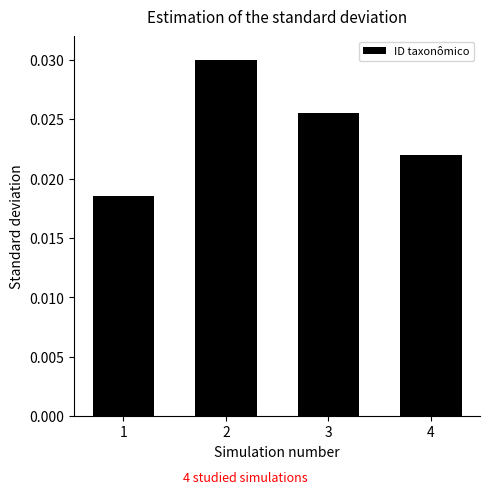

Rank the categories by value from lowest to highest.

1, 4, 3, 2